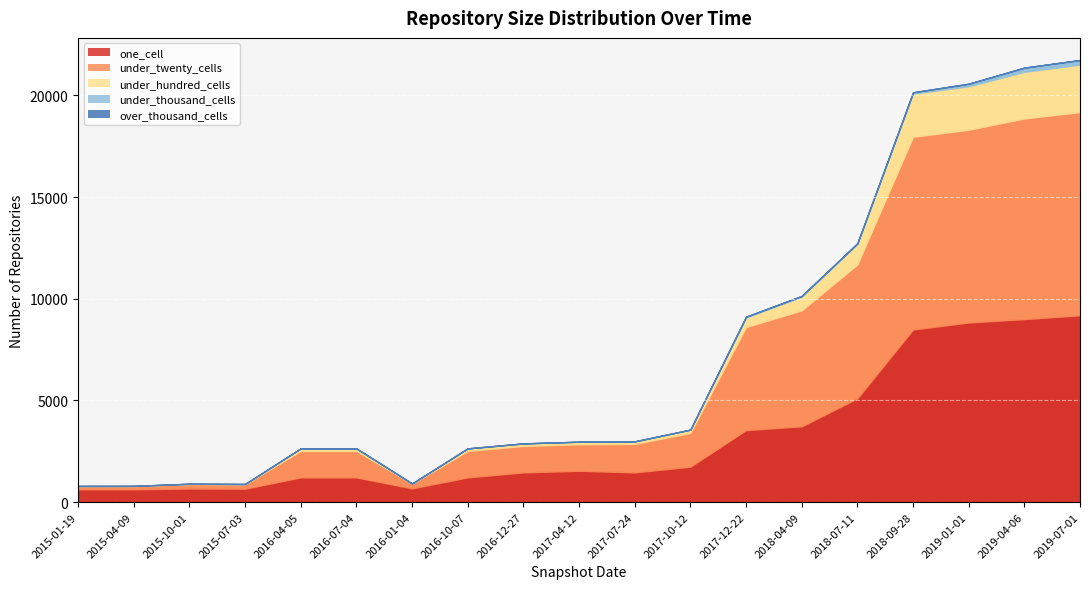

True or false: under_thousand_cells and under_twenty_cells intersect in this chart.

False